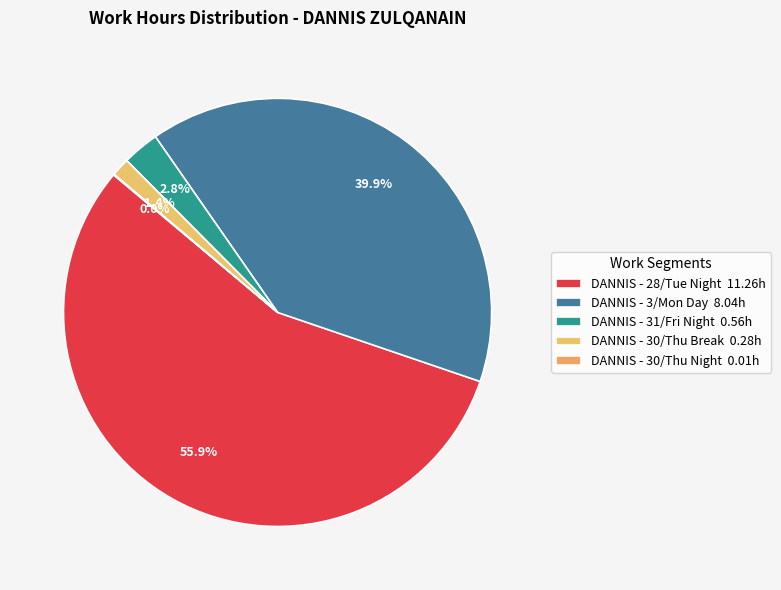

To the nearest percent, what percentage of the pie is DANNIS - 3/Mon Day?

40%